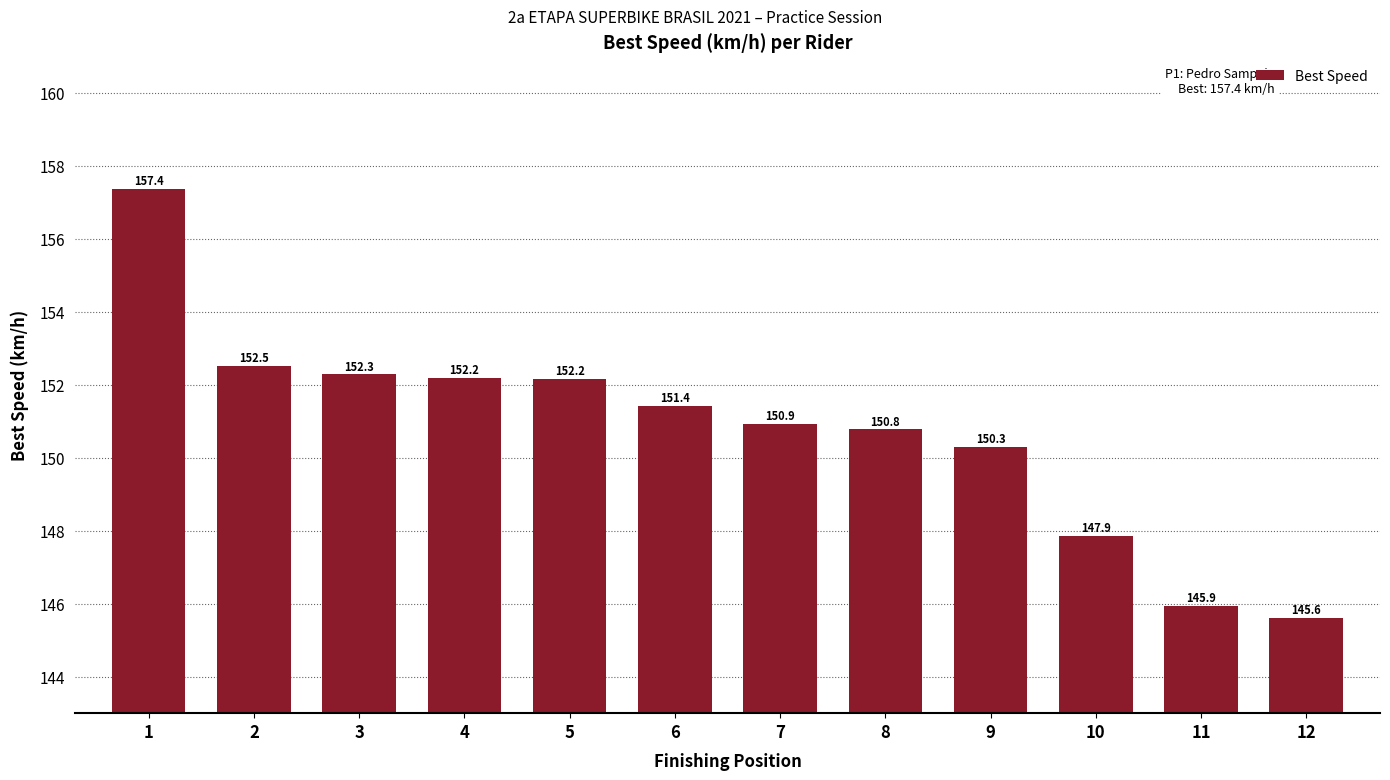

True or false: the data shows 260.3 at 7.

False